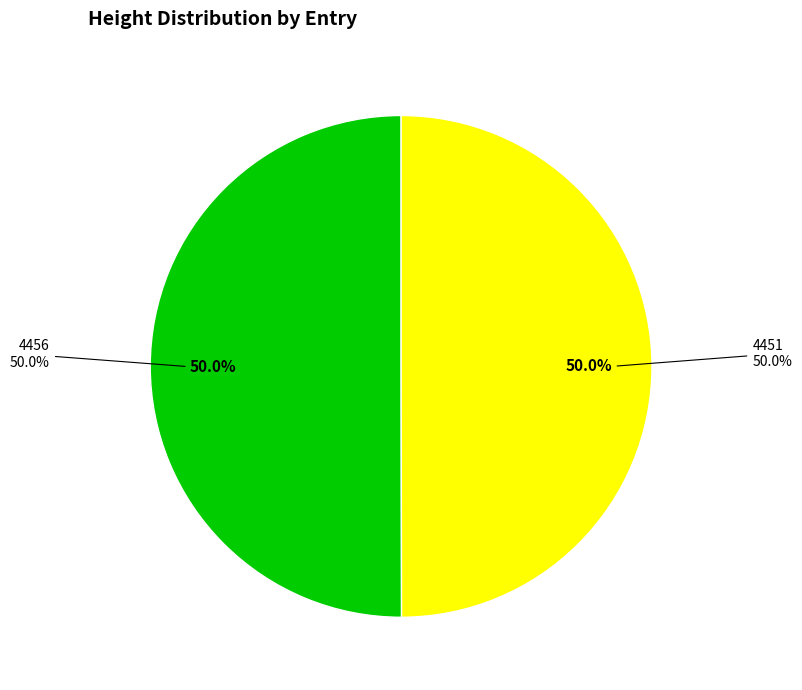

True or false: 4451 accounts for 44% of the total.

False